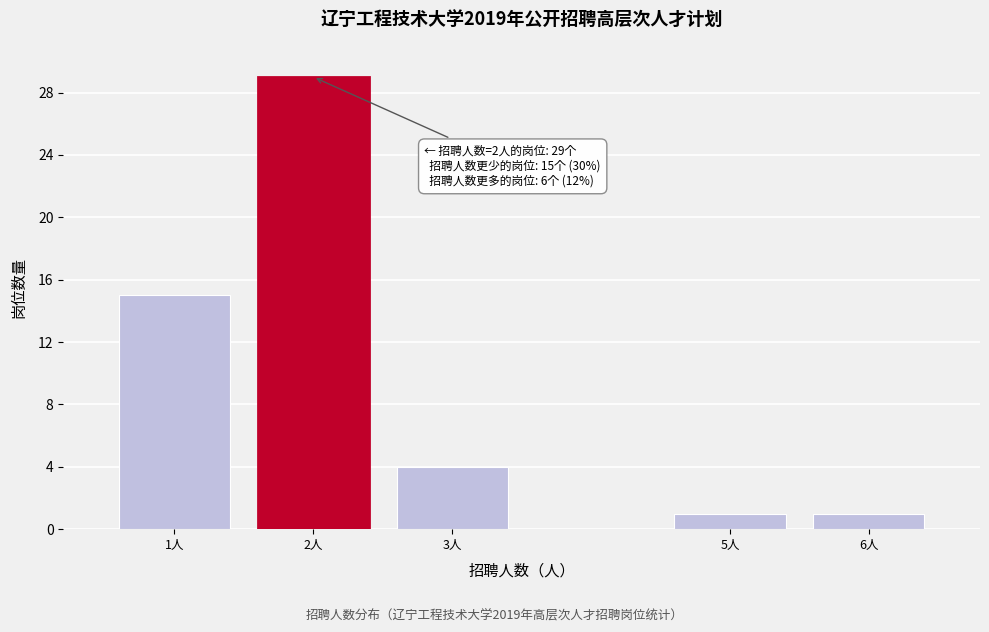

Reading left to right, extract all data points from this chart.

1人=15	2人=29	3人=4	5人=1	6人=1